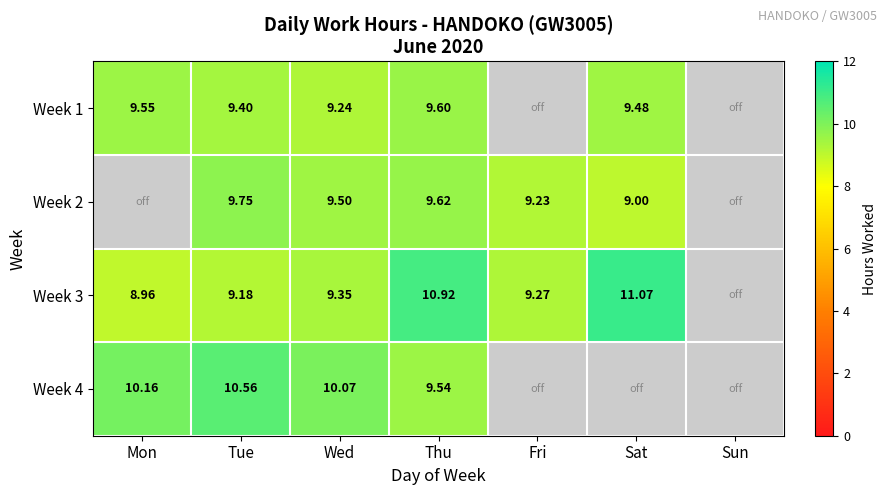

Which series has the widest spread of values?

Week 3